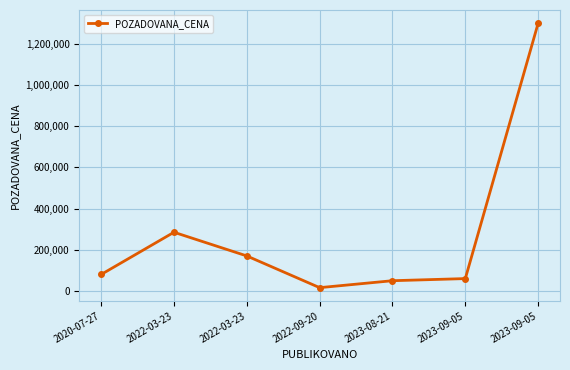

What is the change in value from 2022-03-23 to 2023-09-05?

-225000